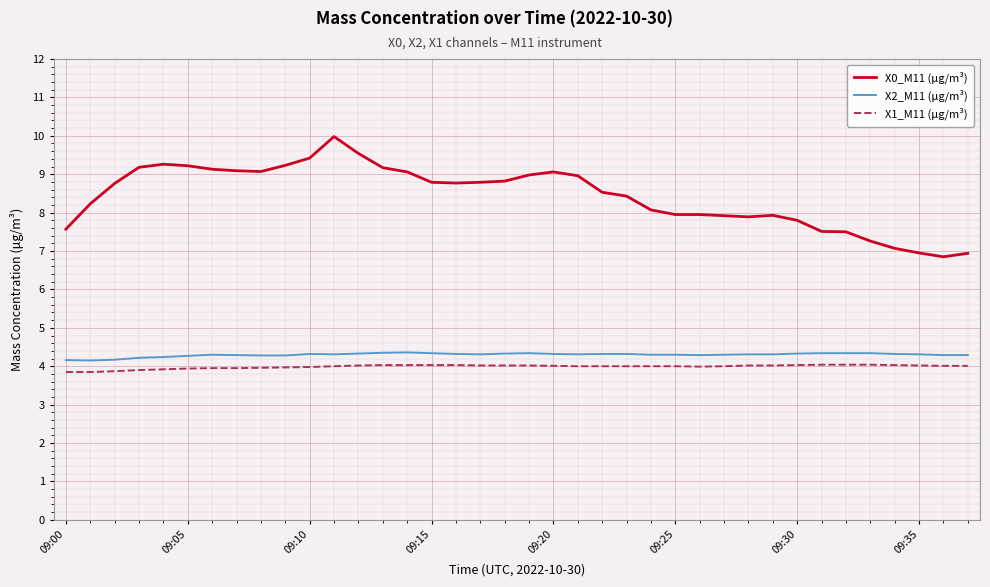

Which series has the largest total across all categories?

X0_M11 (μg/m³)